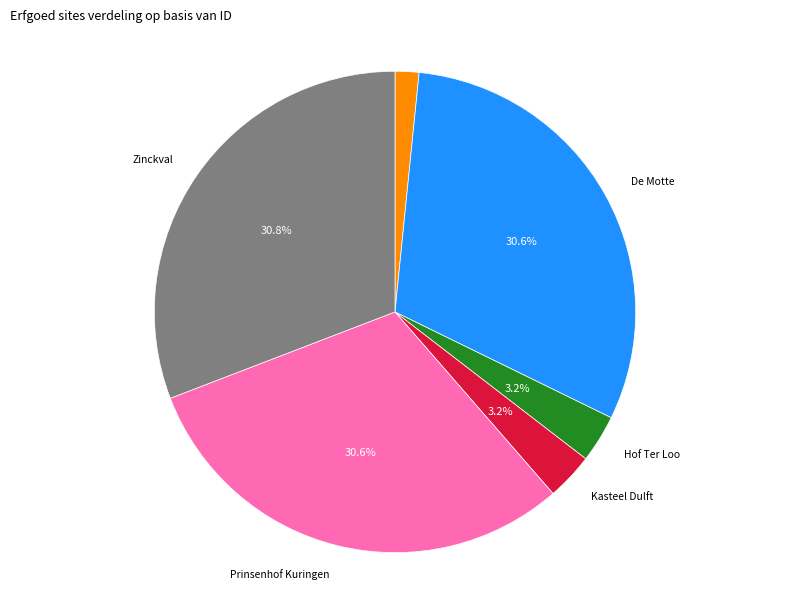

Which slice is the smallest?

Castrale motte en burcht